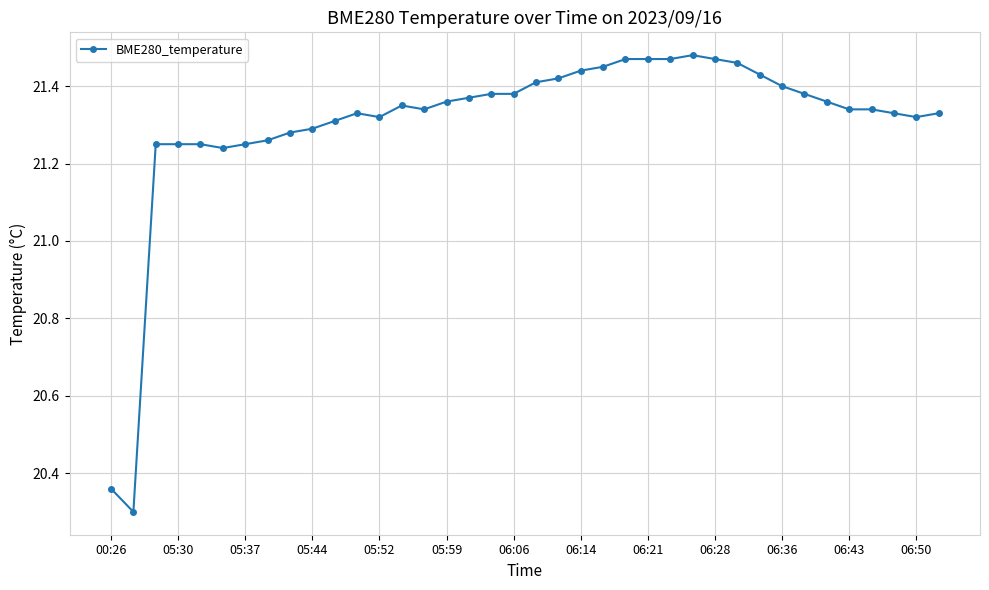

What is the difference between the maximum and minimum values?

1.2